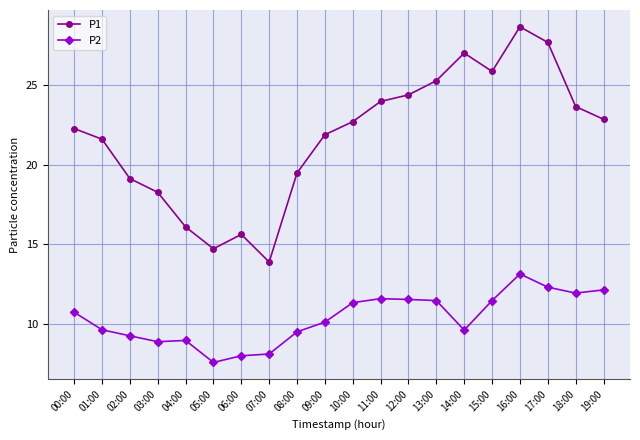

Where is the first local minimum for P1?

05:00